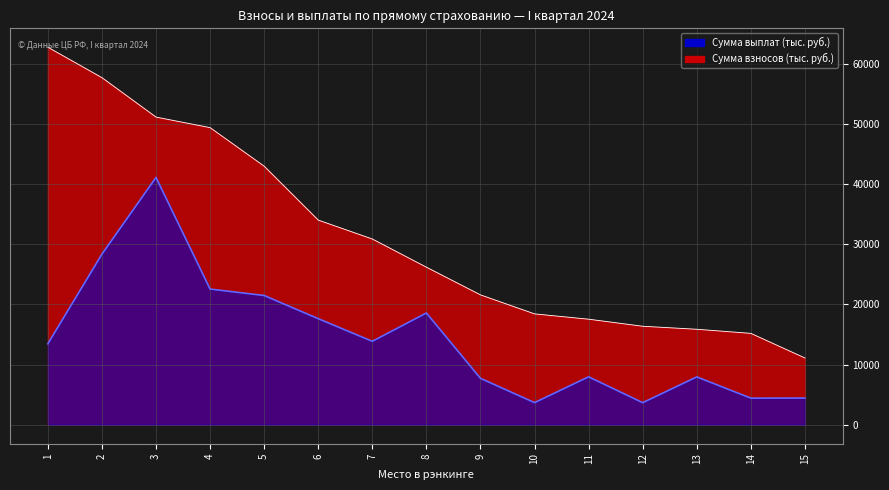

What is the value of the Сумма выплат (млн руб.) point at the 10th from the left?

3690.9